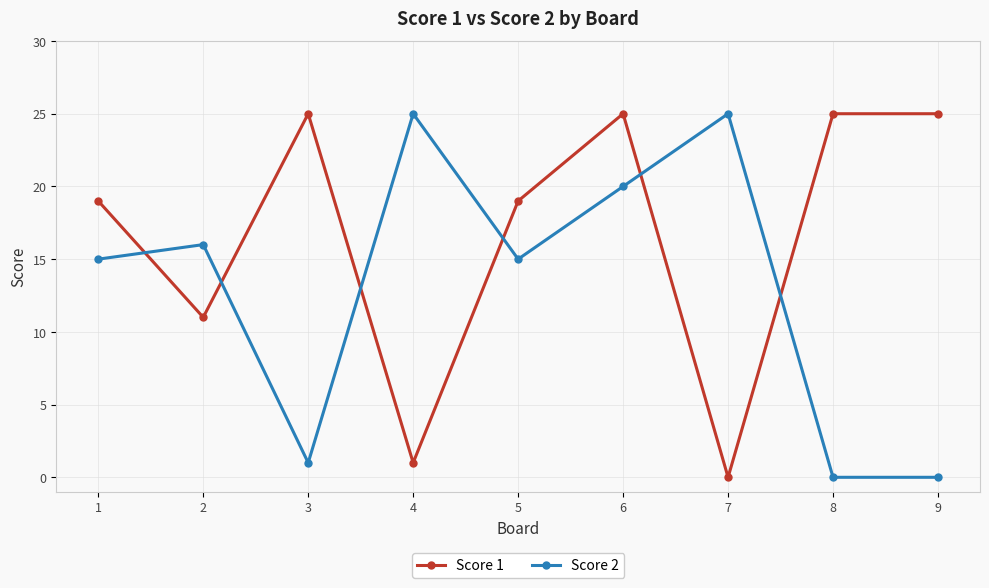

Reading right to left, what are all the values shown in this chart?

Score 1: 25	25	0	25	19	1	25	11	19
Score 2: 0	0	25	20	15	25	1	16	15